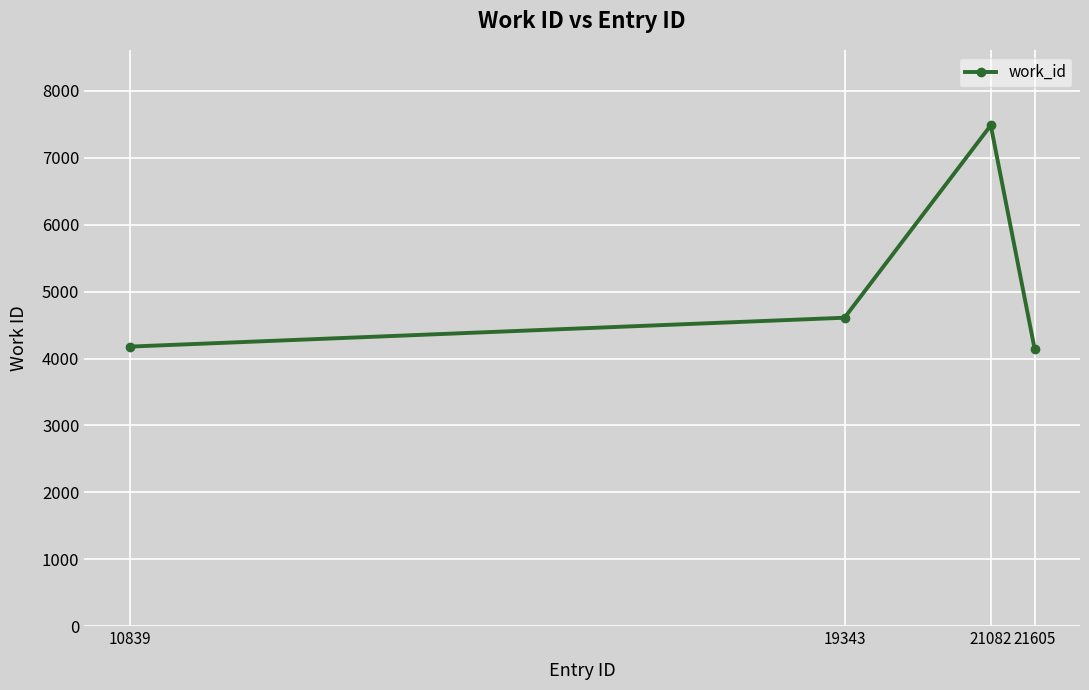

Does the chart display data point markers on the line(s)?

Yes